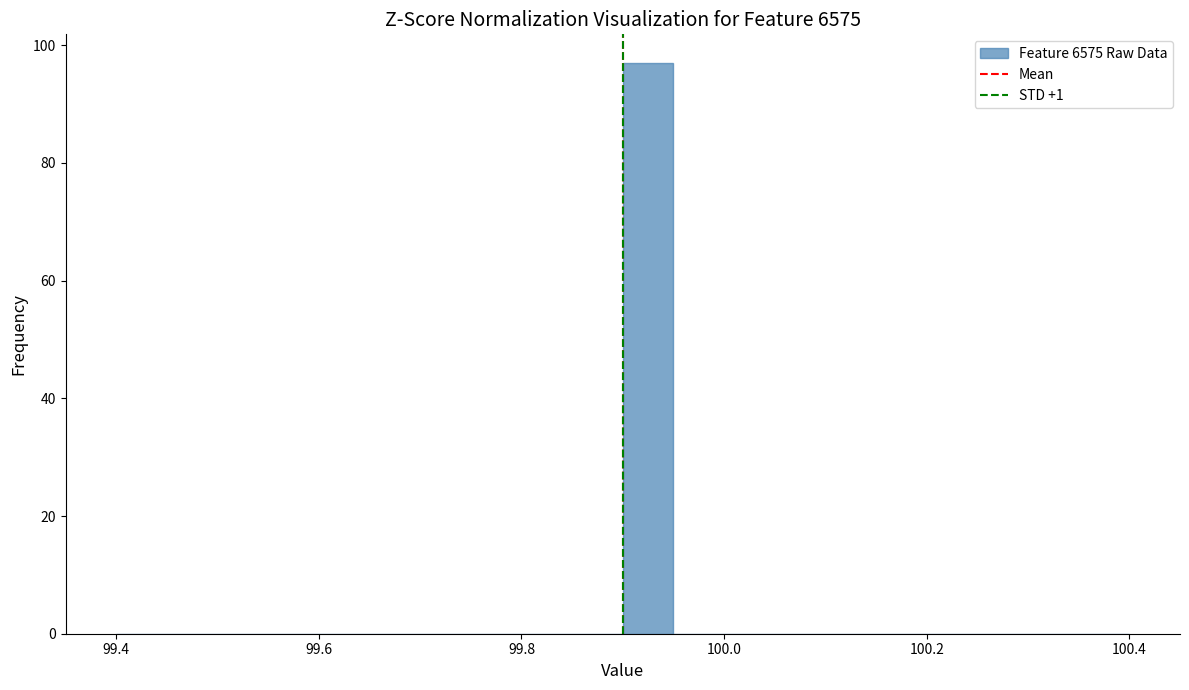

Read against the x-axis, roughly where is the centre of the tallest bar?

99.92